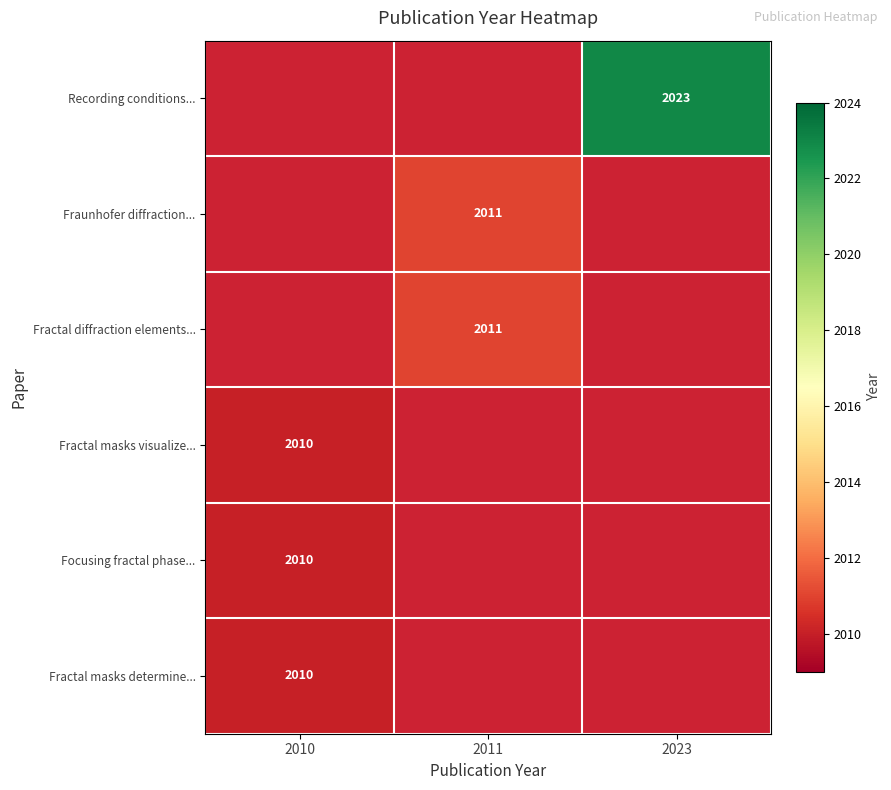

The Recording conditions... series shows 2023 at 2023. True or false?

True